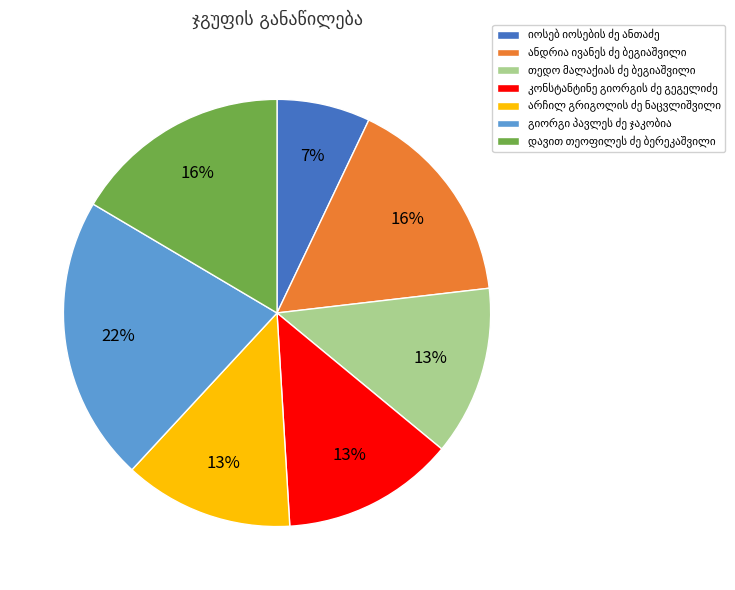

Does any single category account for the majority?

No